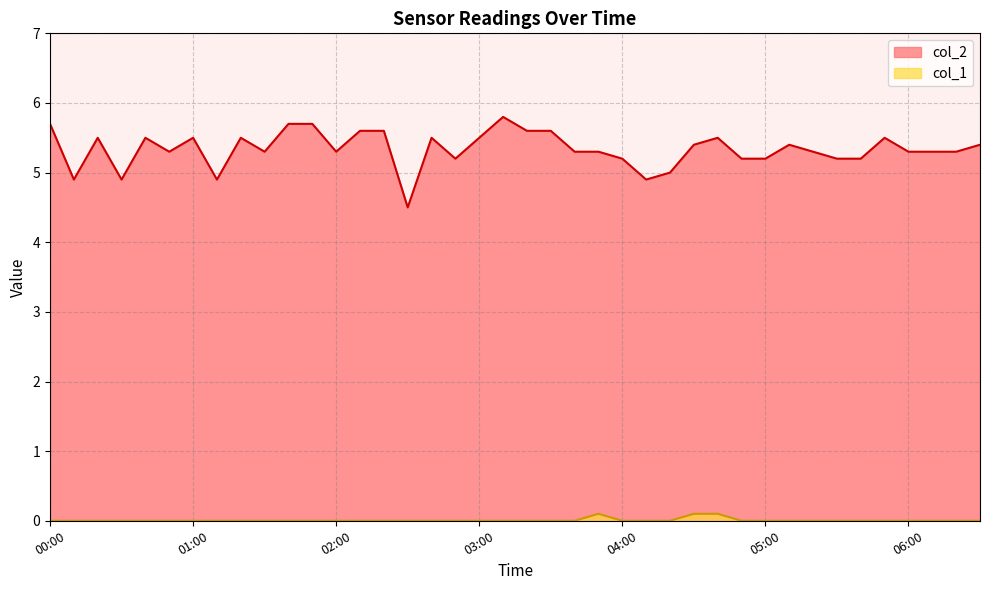

What is the spread (max minus min) of values at 02:10?

5.6